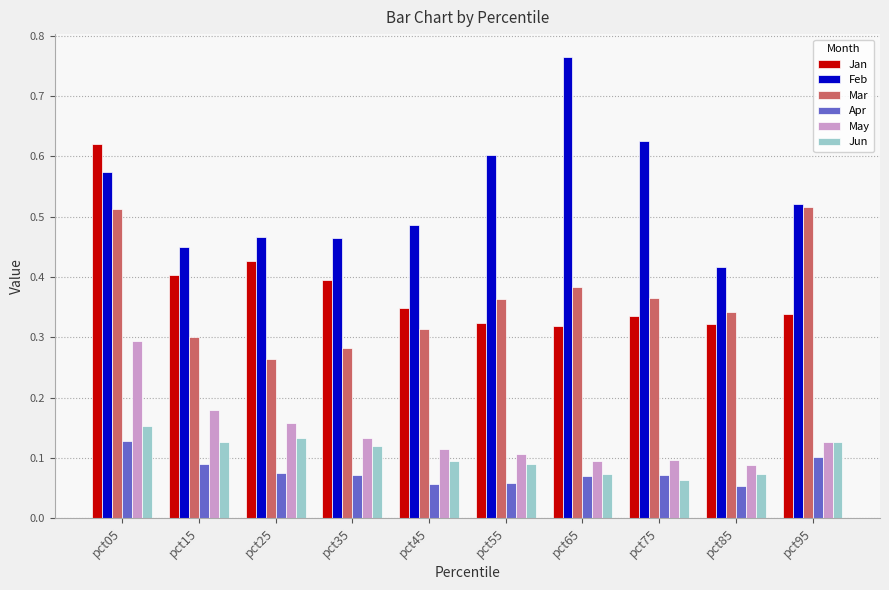

At which label is Mar closest to 0?

pct25